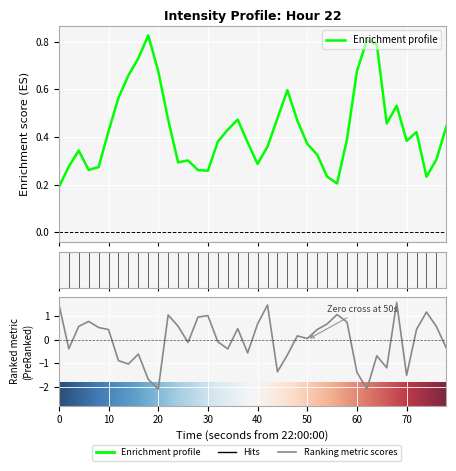

How many positive values are there?

22